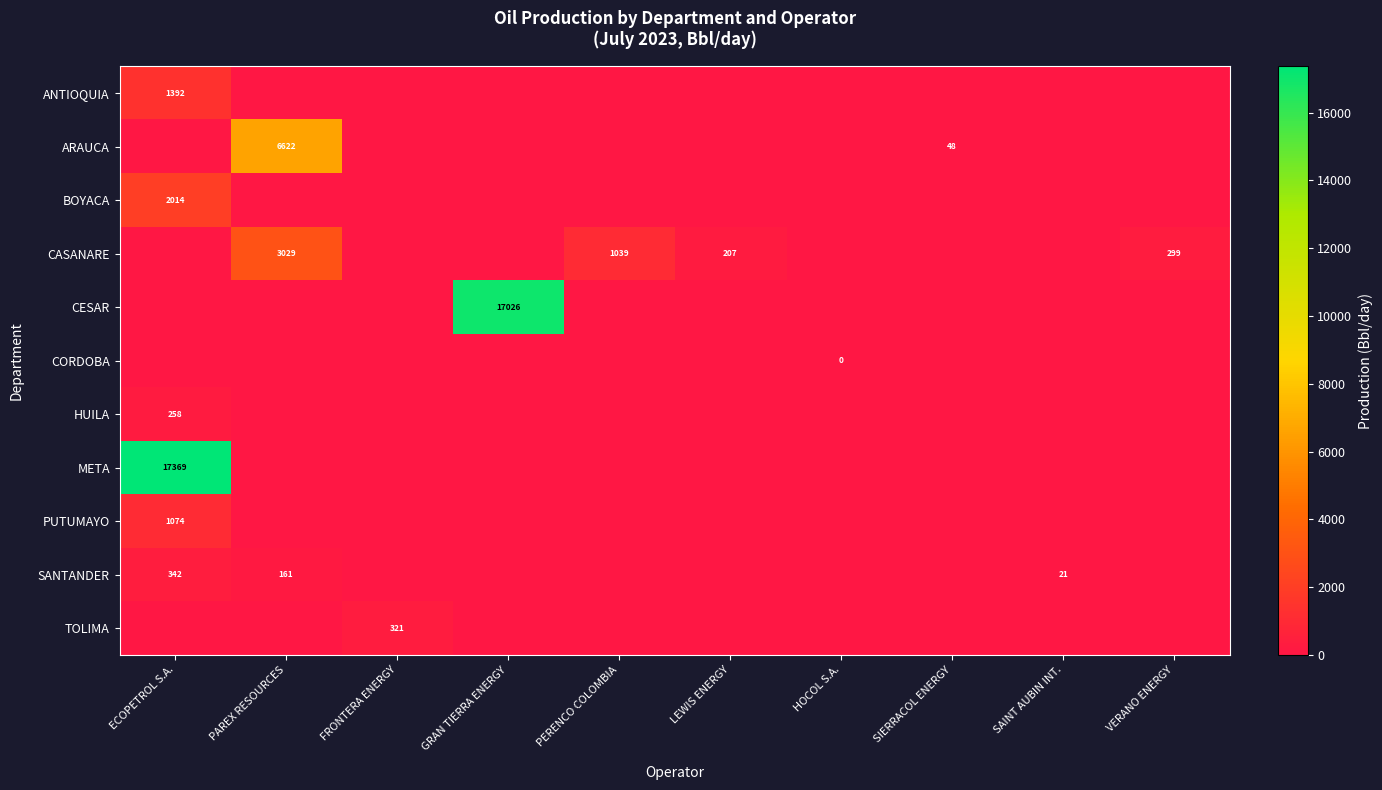

Is it true that ARAUCA equals 13 at SIERRACOL ENERGY?

False